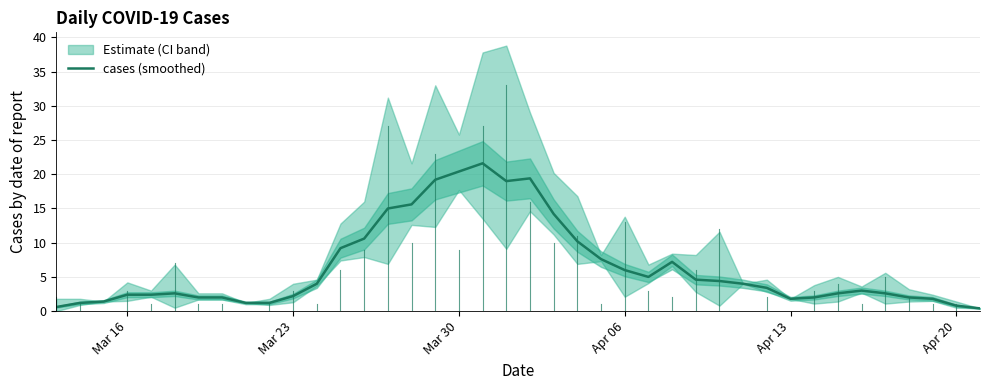

What is the highest value of the cases (smoothed) series?

21.6